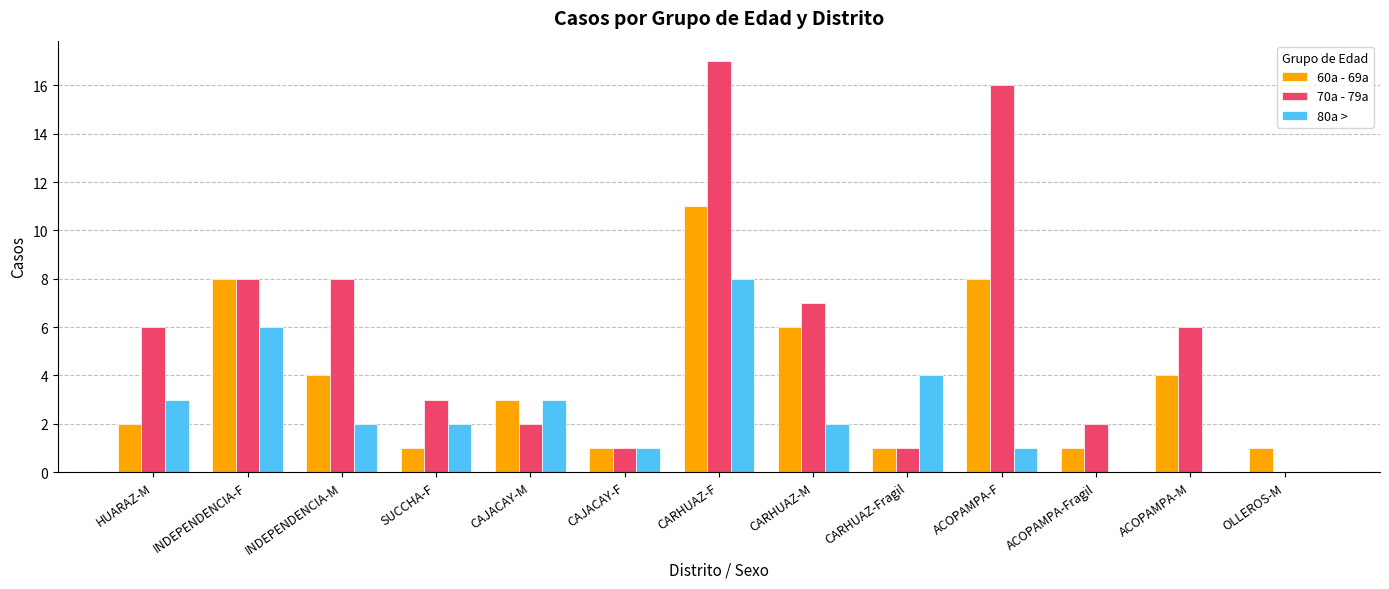

Which category has the highest value across all series?

CARHUAZ-F